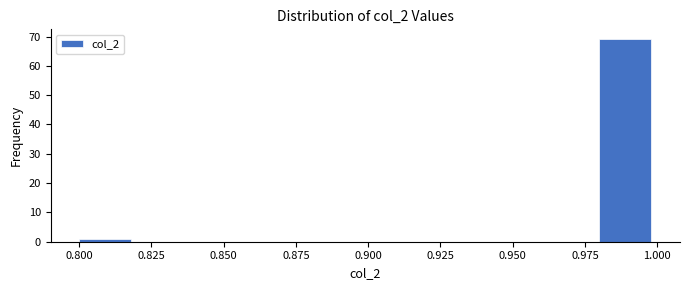

Reading left to right, transcribe this chart: for each bar, give the range it covers on the x-axis and its height. The values are not printed on the chart, so give them approximately, as read against the axis.

0.80 to 0.82: 1
0.82 to 0.84: 0
0.84 to 0.86: 0
0.86 to 0.88: 0
0.88 to 0.90: 0
0.90 to 0.92: 0
0.92 to 0.94: 0
0.94 to 0.96: 0
0.96 to 0.98: 0
0.98 to 1.00: 69